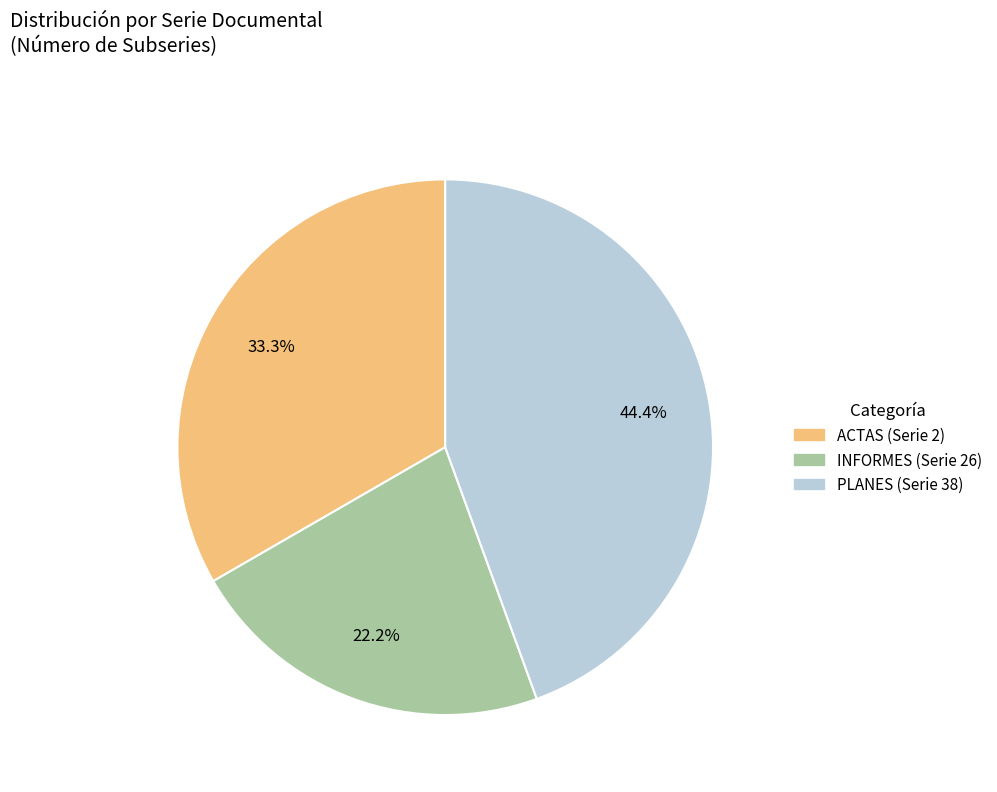

Which has a higher value, INFORMES or PLANES?

PLANES